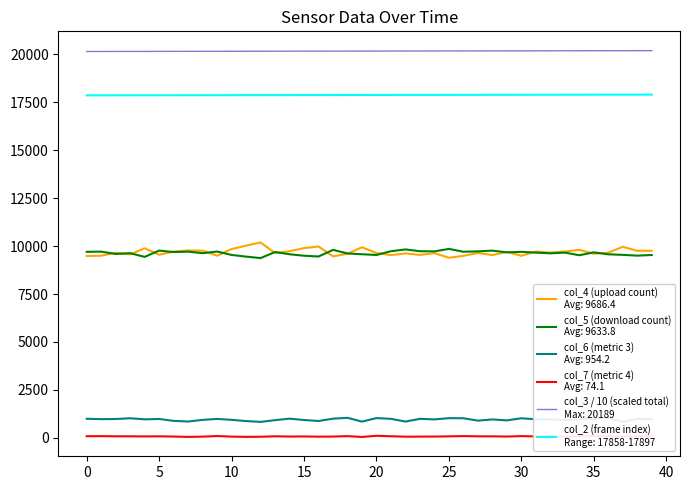

What is the maximum value shown in the chart?

20188.7